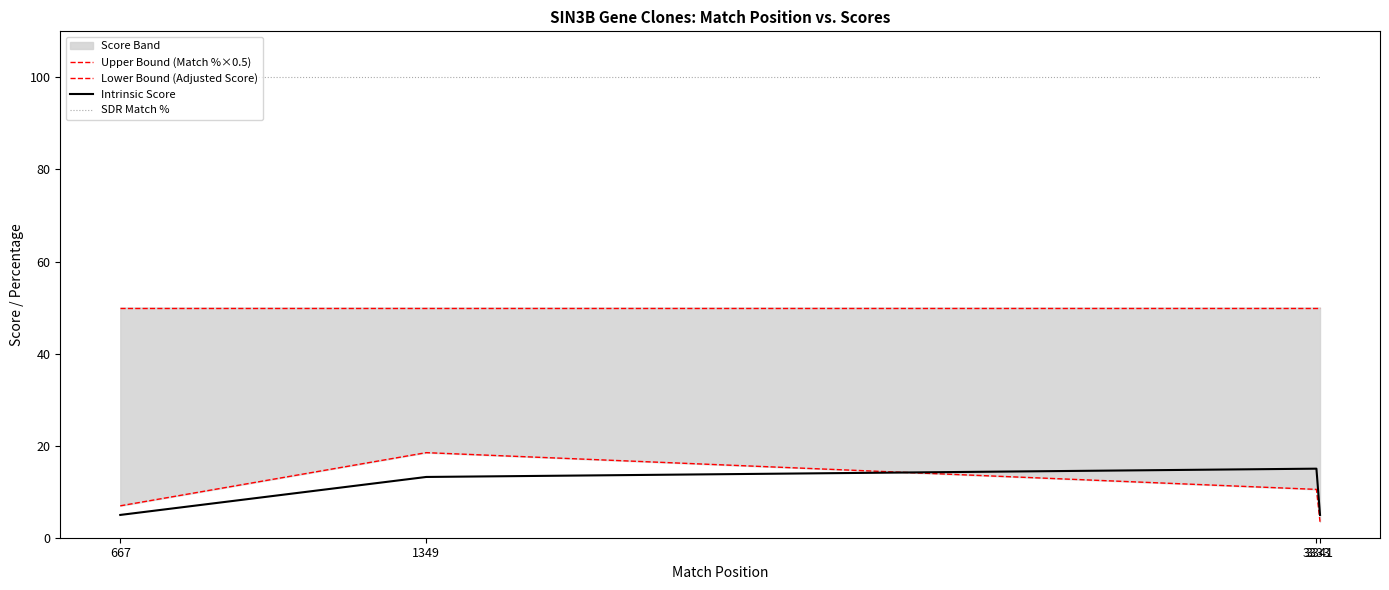

The Upper Bound (Match %×0.5) series shows 80.8 at 3333. True or false?

False